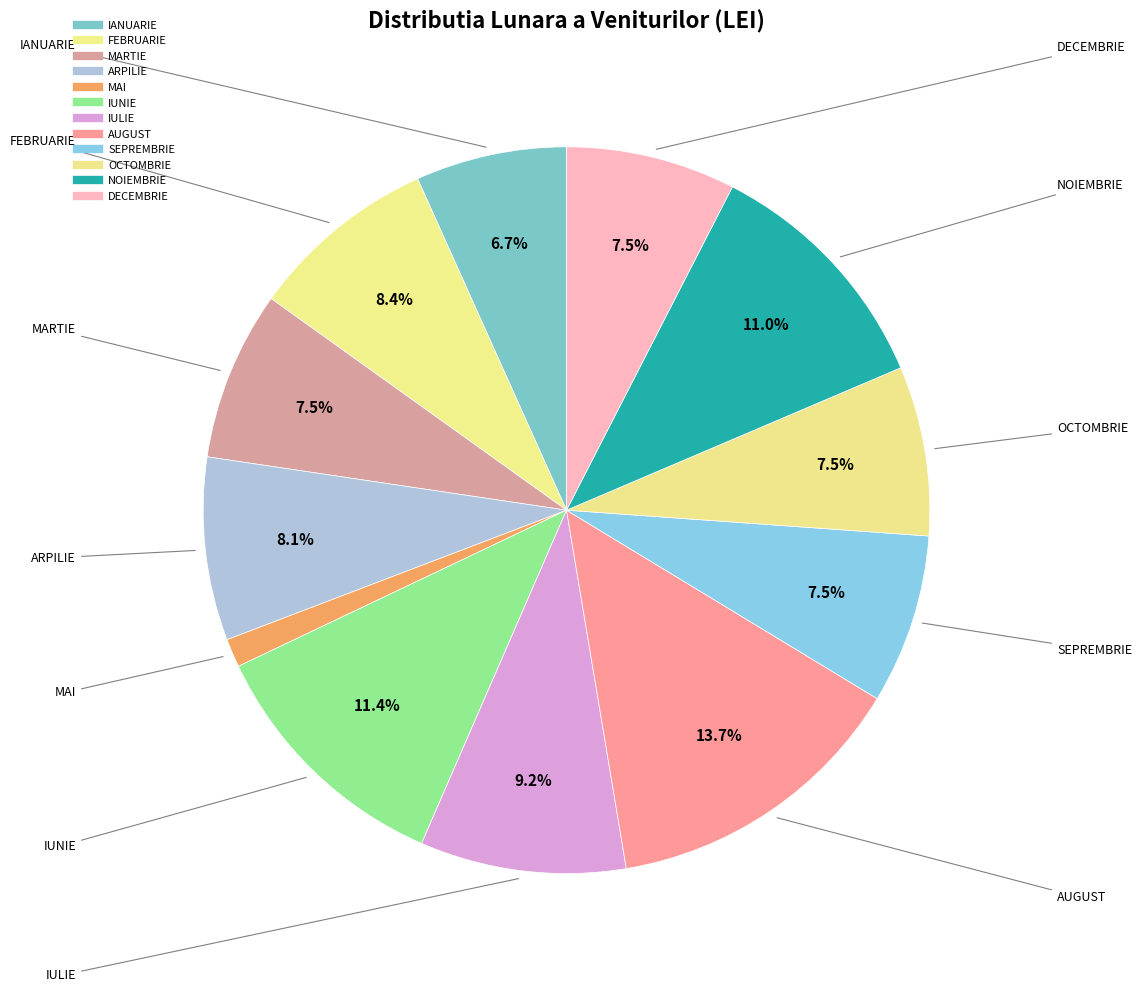

What is the total percentage of AUGUST and NOIEMBRIE?

24.7%